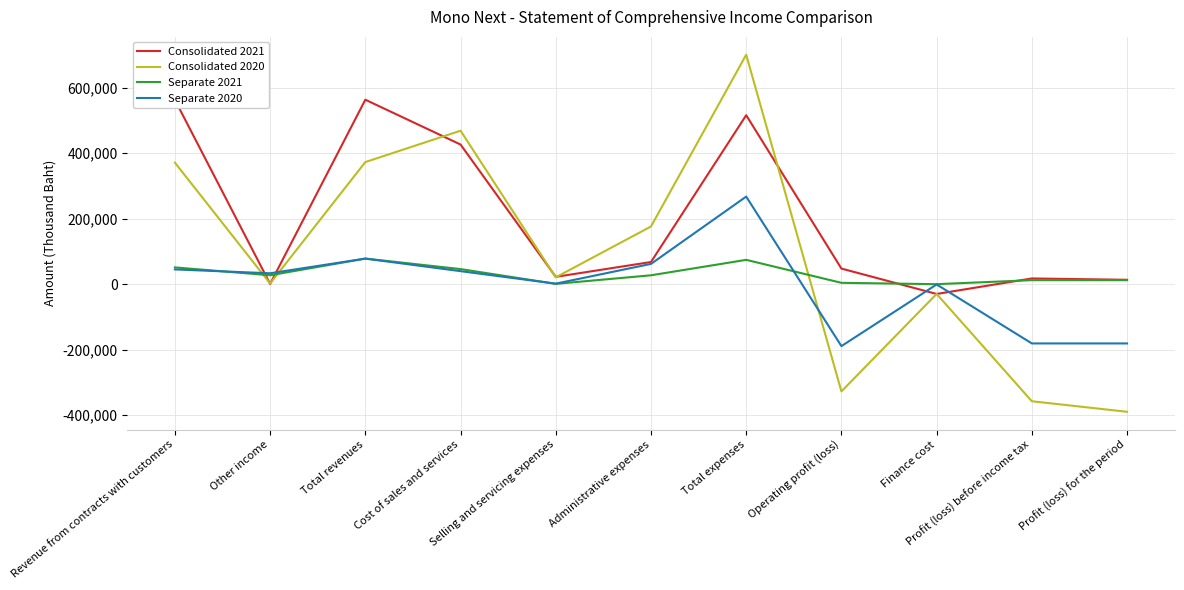

What position from the left is Operating profit (loss)?

8